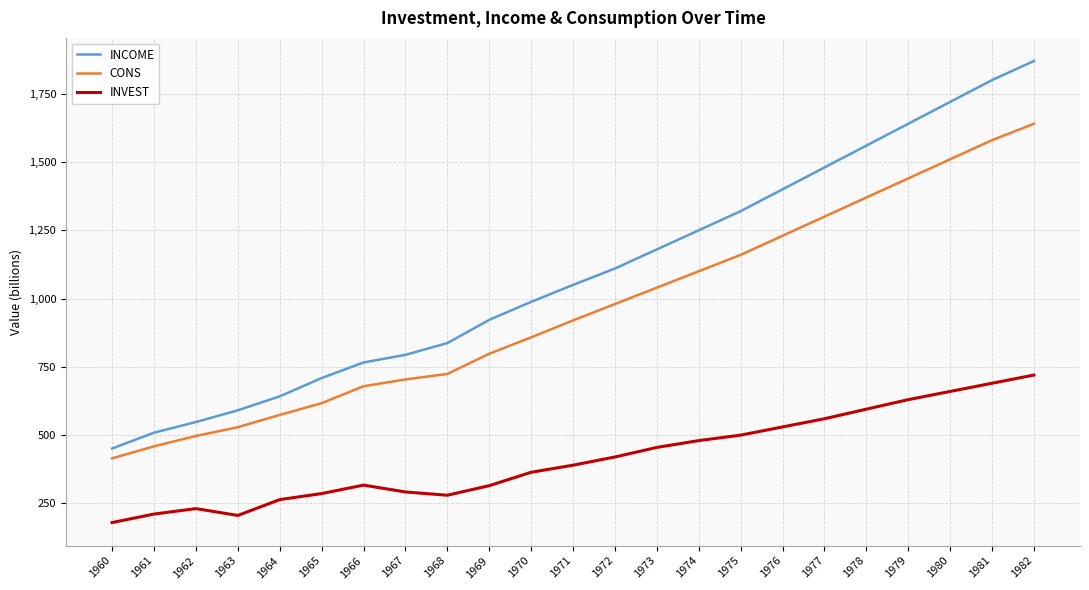

What is the difference between the INCOME values at 1960 and 1977?

1029